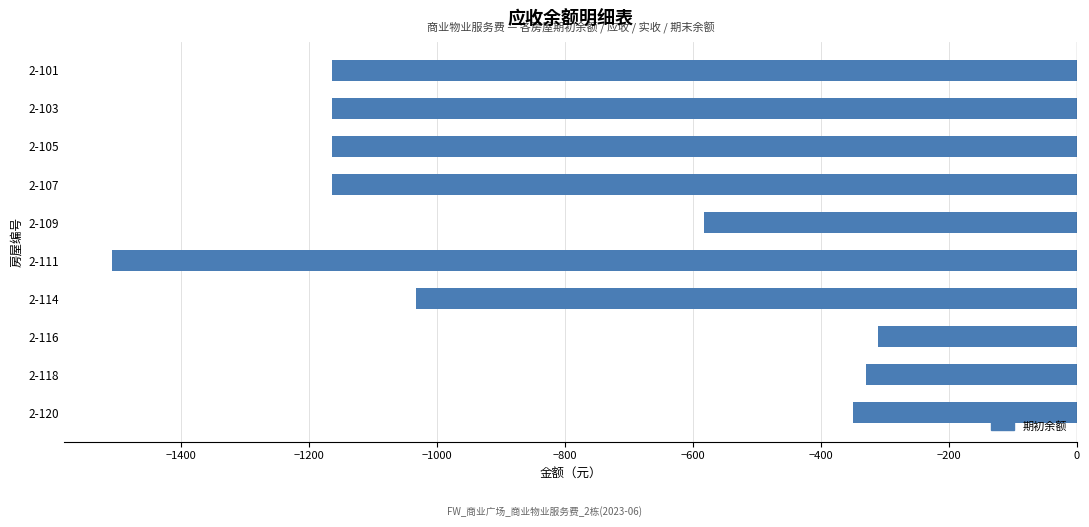

What is the value of the 7th bar from the top?

-1032.2